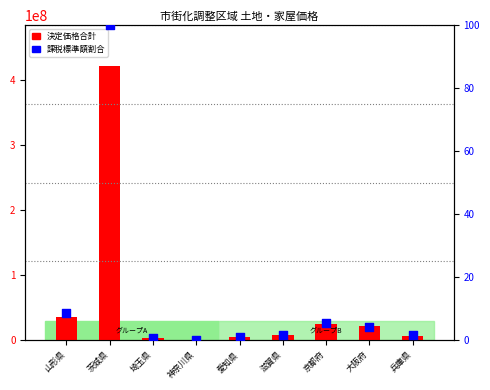

Which series contains the lowest Y value?

課税標準額割合